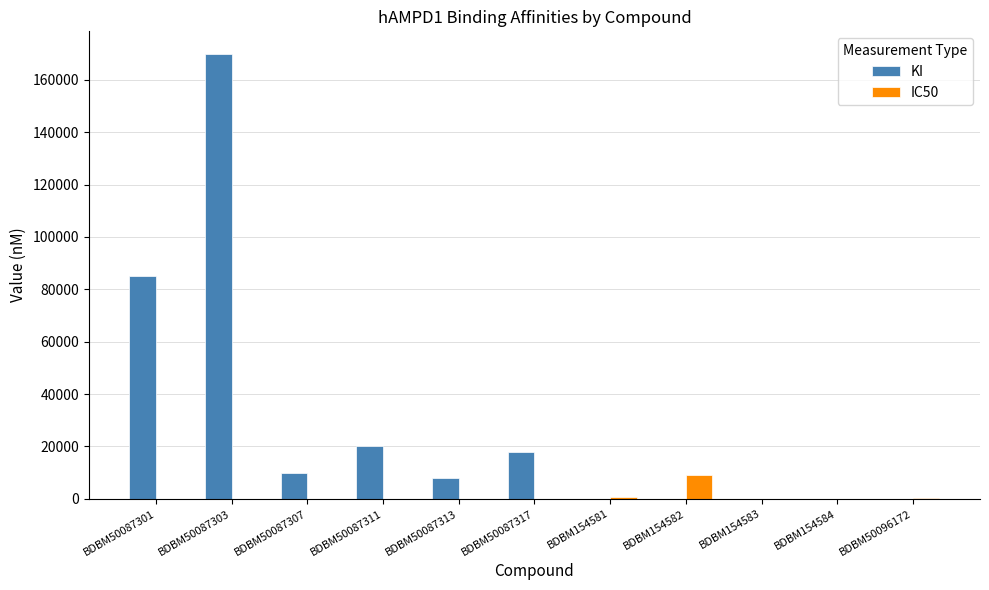

Count the number of categories in the chart.

11